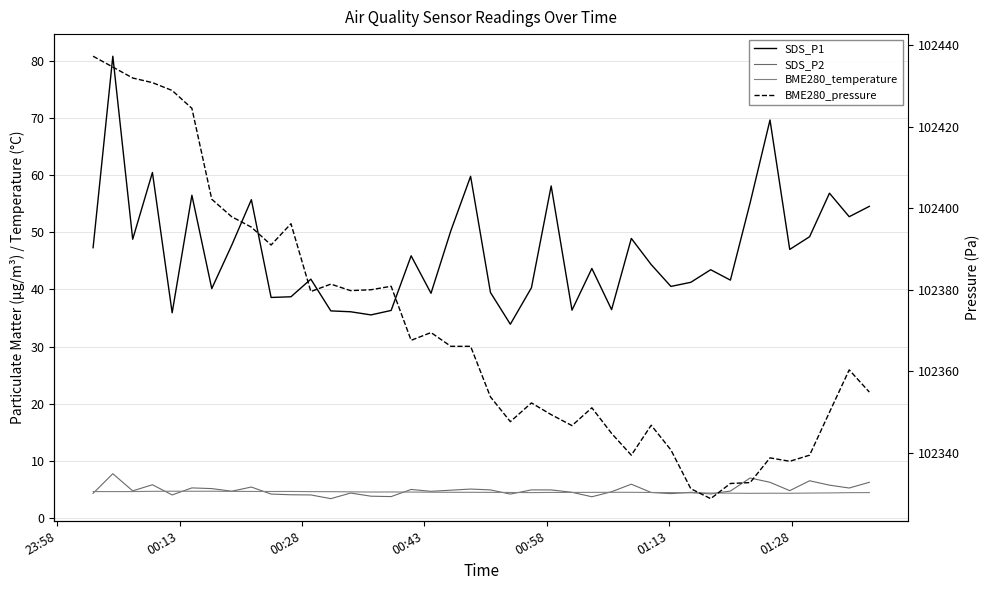

How many categories are shown in the chart?

40